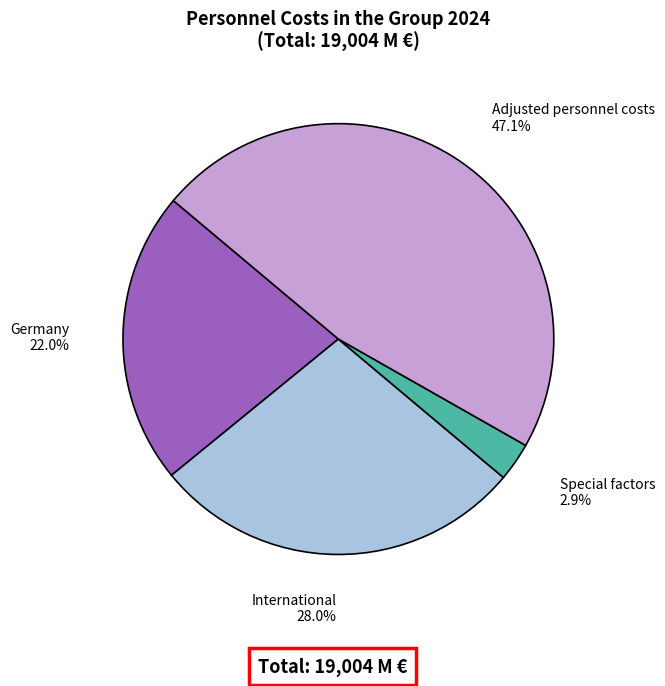

The Special factors slice represents 3% of the pie. True or false?

True